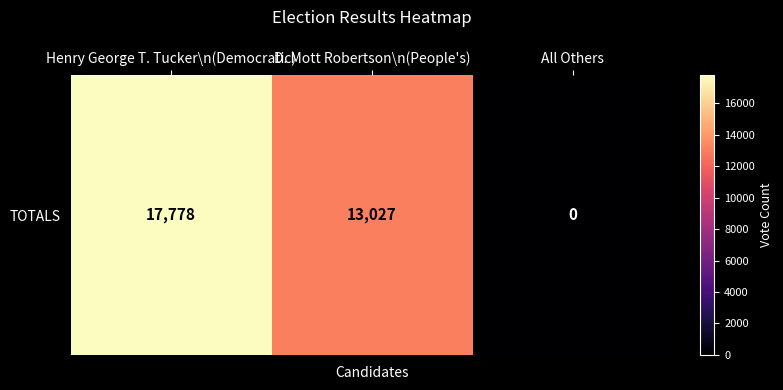

What is the greatest value displayed?

17778